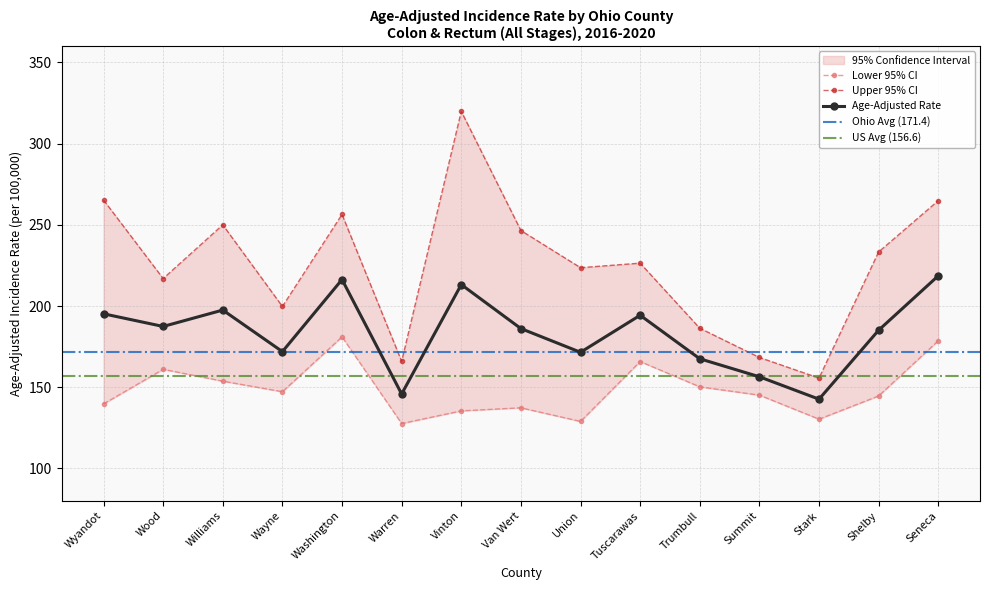

Read the Age-Adjusted Rate value at Stark.

142.6